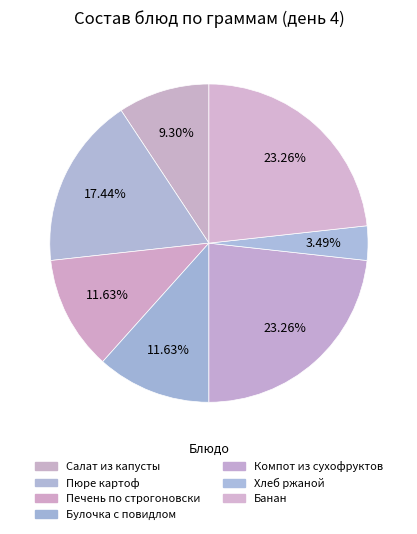

To the nearest percent, what is the difference between the Булочка с повидлом and Банан slice percentages?

12%